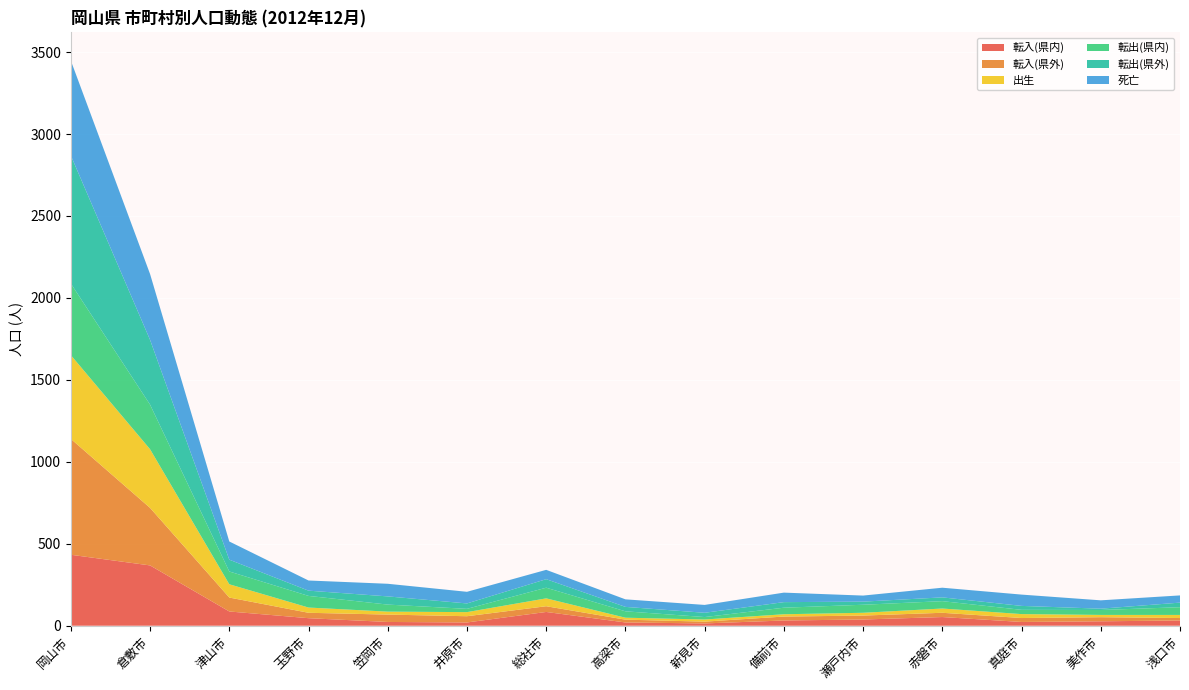

Reading right to left, extract all data points from this chart.

転入(県内): 浅口市=32	美作市=27	真庭市=23	赤磐市=53	瀬戸内市=38	備前市=32	新見市=14	高梁市=20	総社市=84	井原市=20	笠岡市=23	玉野市=46	津山市=87	倉敷市=368	岡山市=433
転入(県外): 浅口市=15	美作市=25	真庭市=24	赤磐市=26	瀬戸内市=24	備前市=24	新見市=11	高梁市=17	総社市=35	井原市=38	笠岡市=45	玉野市=33	津山市=85	倉敷市=351	岡山市=707
出生: 浅口市=19	美作市=14	真庭市=24	赤磐市=26	瀬戸内市=17	備前市=14	新見市=13	高梁市=12	総社市=48	井原市=25	笠岡市=18	玉野市=32	津山市=81	倉敷市=358	岡山市=511
転出(県内): 浅口市=47	美作市=30	真庭市=26	赤磐市=45	瀬戸内市=49	備前市=40	新見市=15	高梁市=39	総社市=65	井原市=20	笠岡市=43	玉野市=71	津山市=78	倉敷市=272	岡山市=437
転出(県外): 浅口市=28	美作市=8	真庭市=24	赤磐市=23	瀬戸内市=19	備前市=34	新見市=26	高梁市=27	総社市=52	井原市=33	笠岡市=50	玉野市=32	津山市=72	倉敷市=395	岡山市=781
死亡: 浅口市=44	美作市=51	真庭市=69	赤磐市=59	瀬戸内市=37	備前市=58	新見市=48	高梁市=46	総社市=57	井原市=71	笠岡市=77	玉野市=62	津山市=111	倉敷市=402	岡山市=579